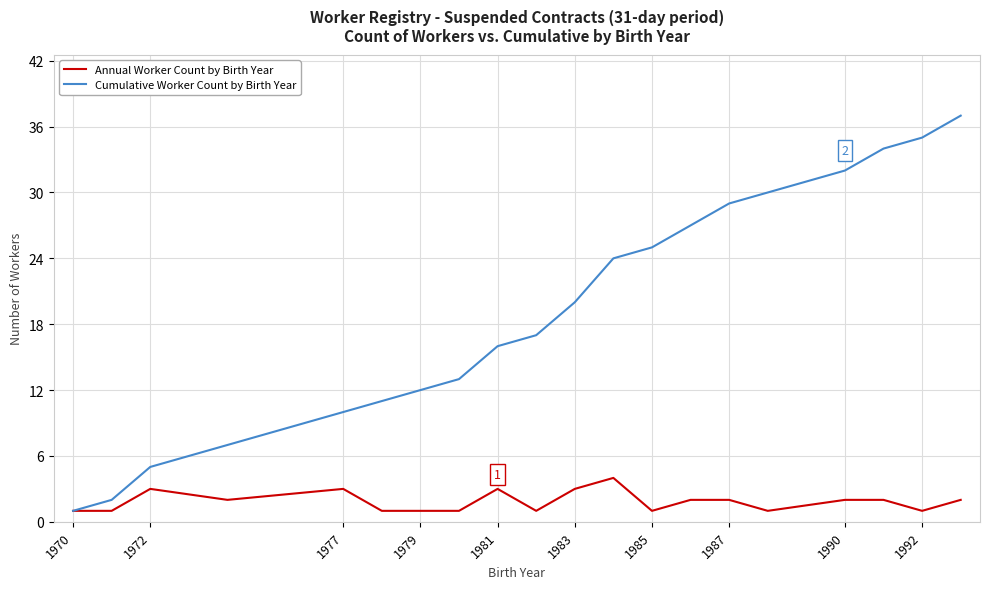

List the series in order of their peak value, lowest first.

Annual Worker Count by Birth Year, Cumulative Worker Count by Birth Year